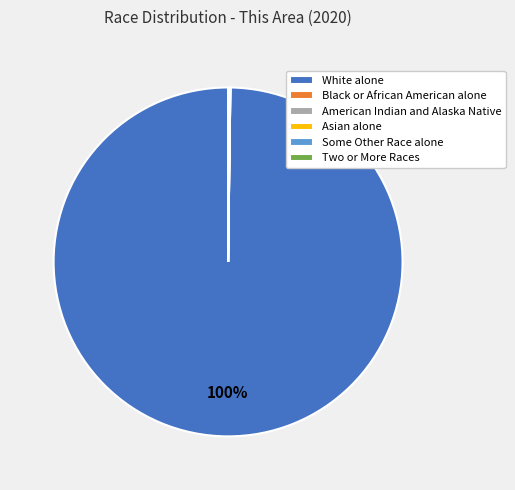

To the nearest percent, what is the average slice percentage?

17%